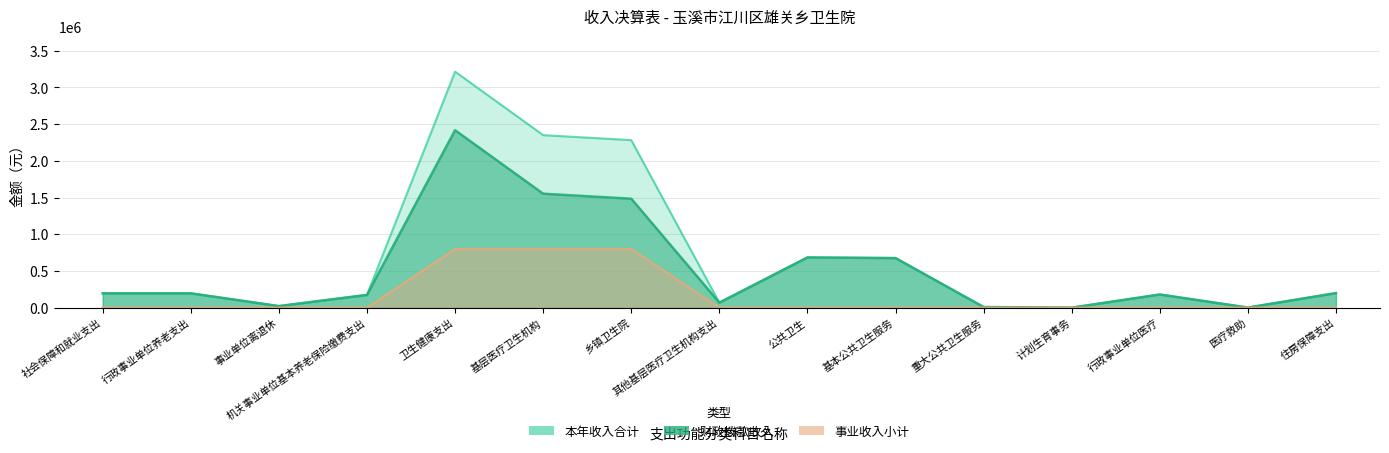

What is the sum of all 本年收入合计 values?

10248045.0